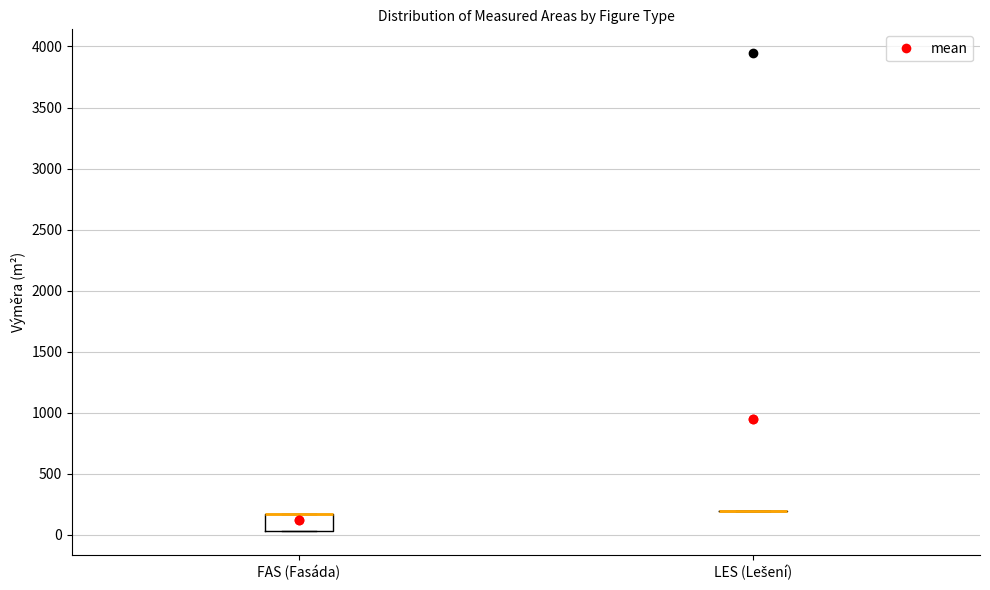

Which box is the tallest, from its lower edge to its upper edge?

FAS (Fasáda)